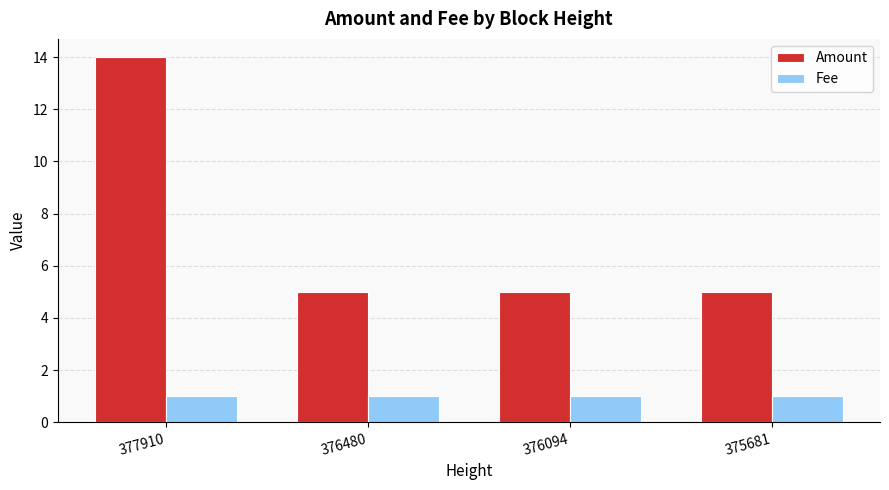

What is the minimum value shown in the chart?

1